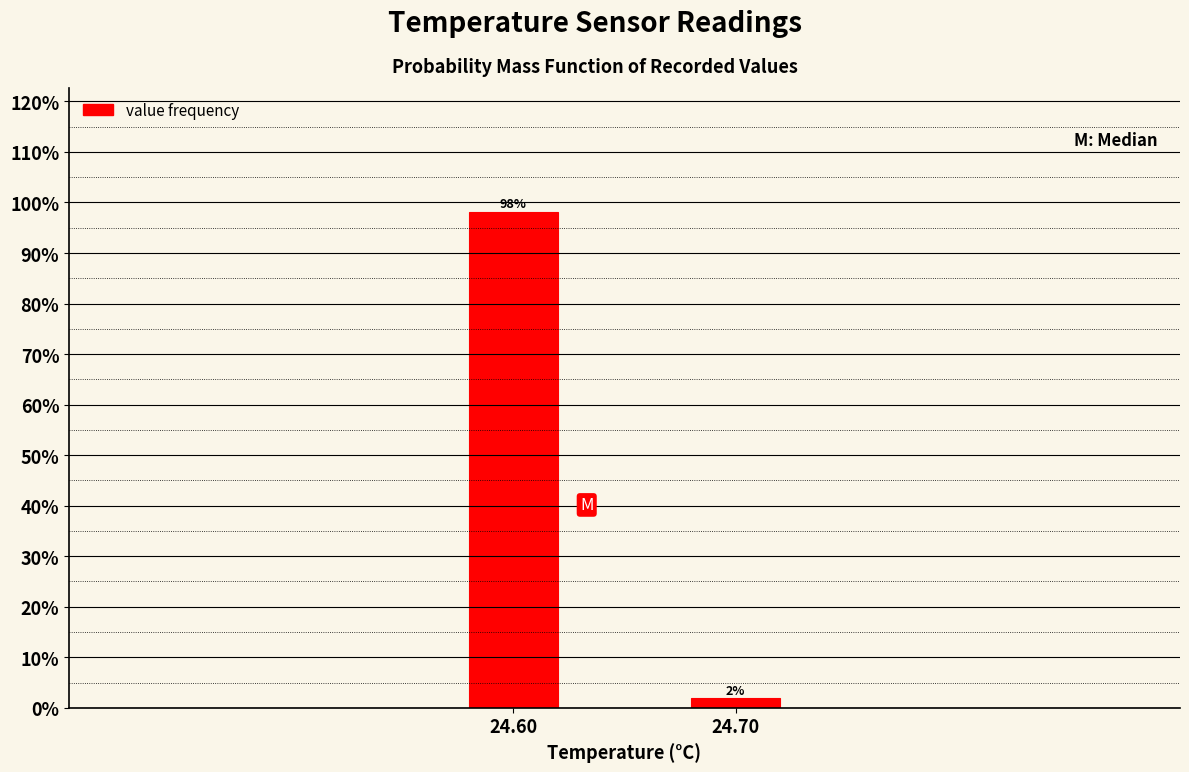

What is the value of the 1st bar from the left?

98.1